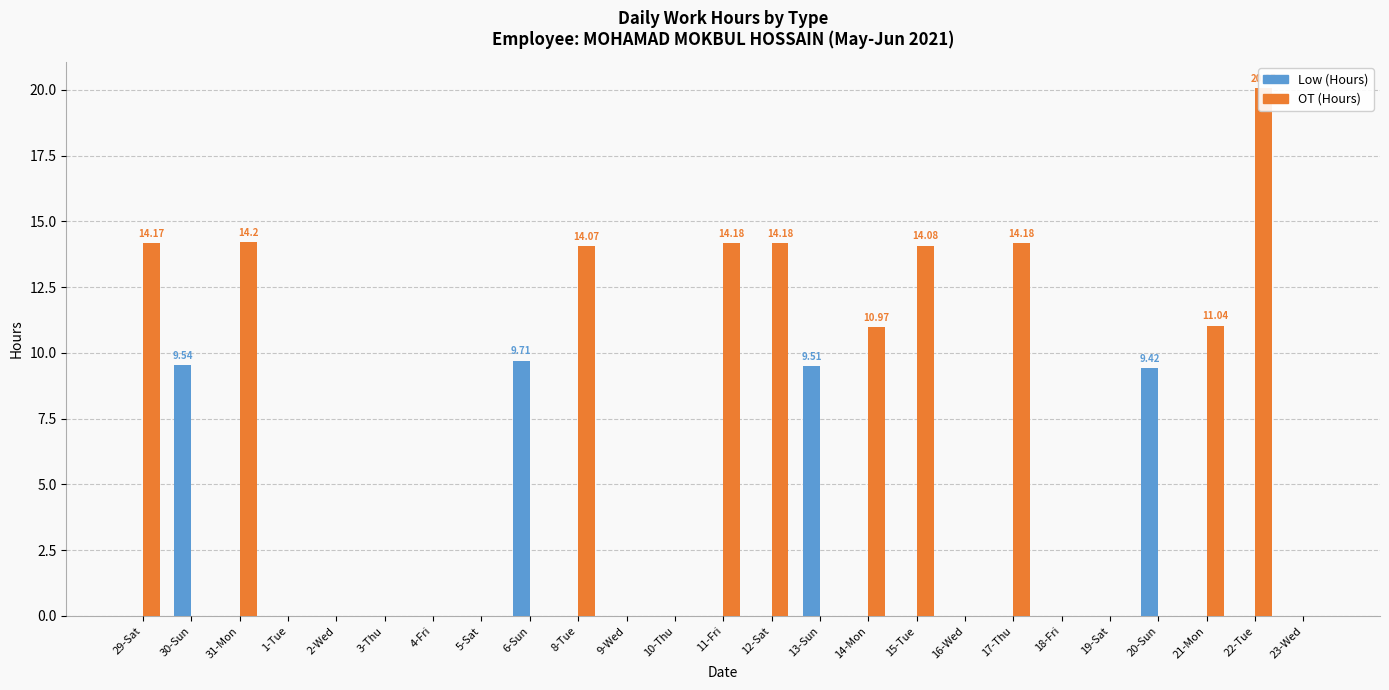

Does the chart contain stacked bars?

No